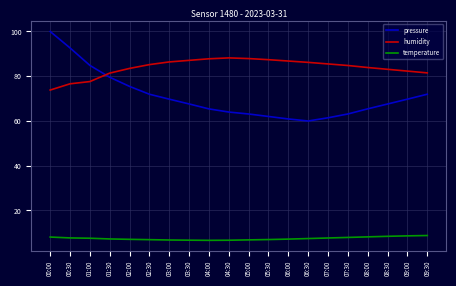

What is the spread (max minus min) of values at 00:00?

91.9